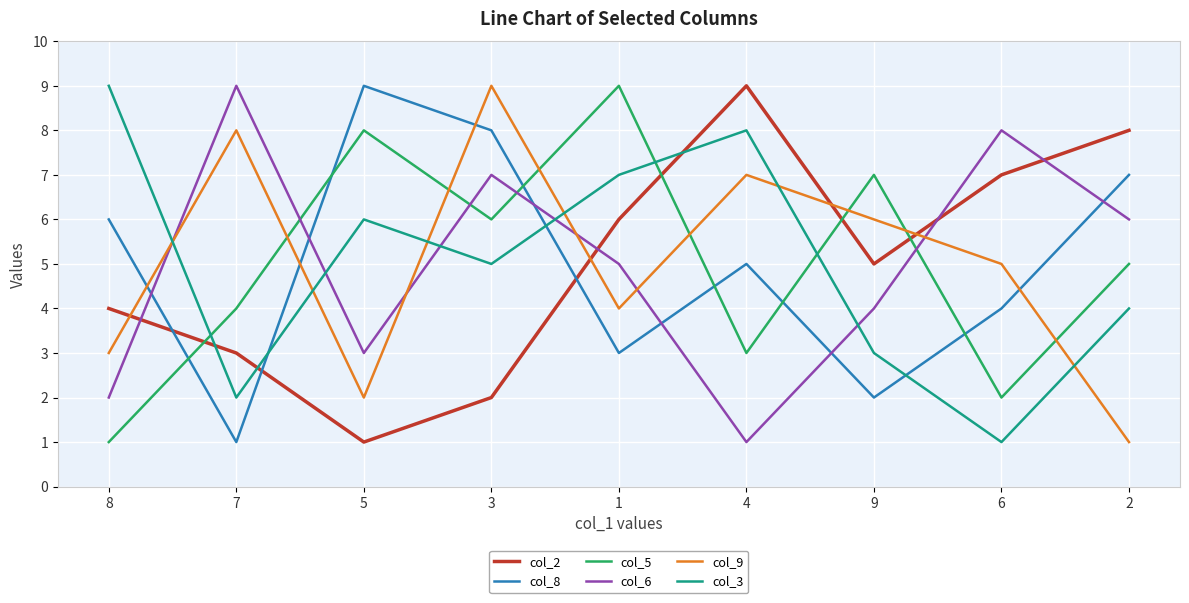

Which series ends up on top after the final intersection of col_2 and col_5?

col_2